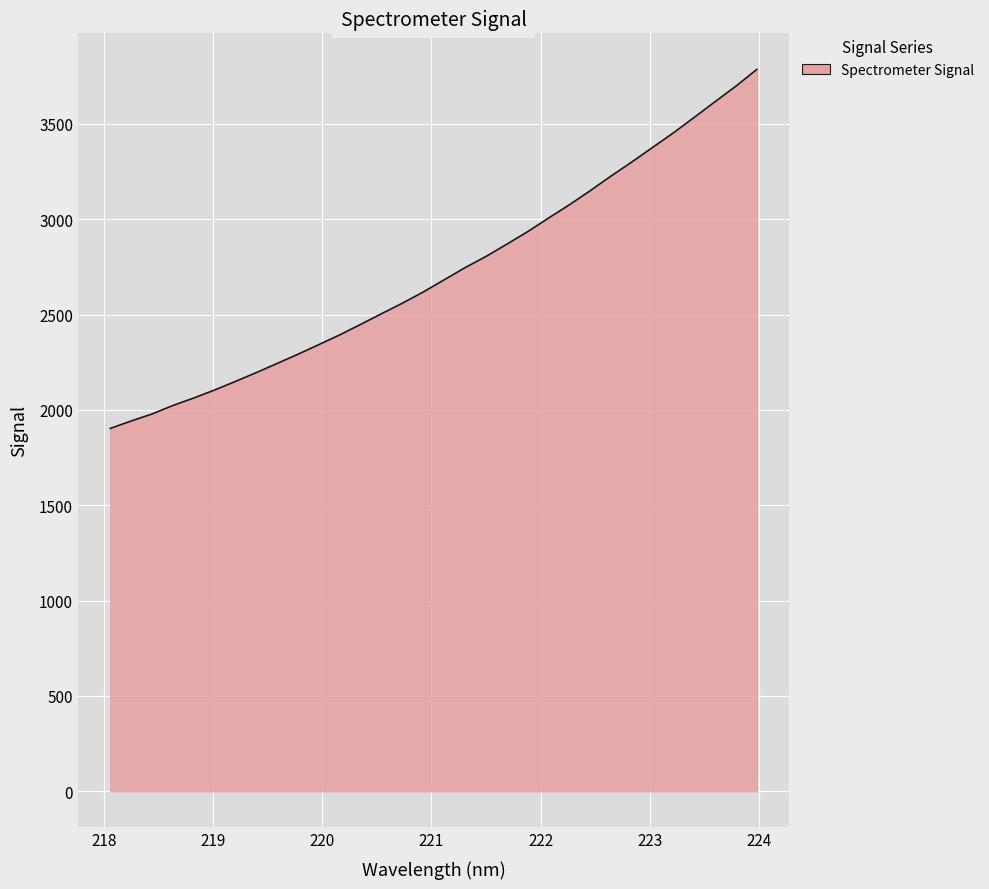

What is the maximum value shown in the chart?

3785.9